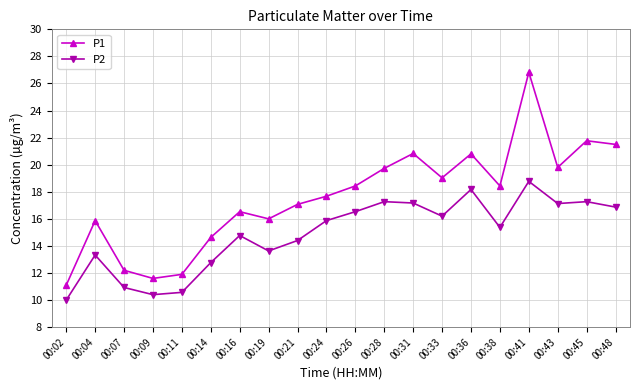

True or false: P1 and P2 intersect in this chart.

False